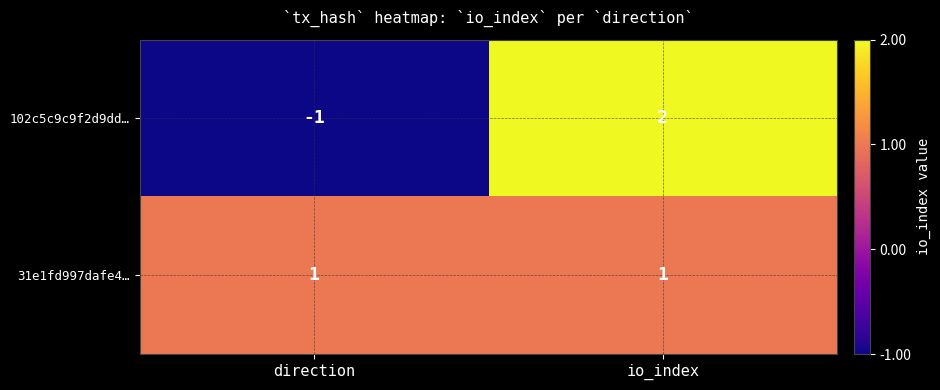

Which label corresponds to the smallest value in the chart?

direction